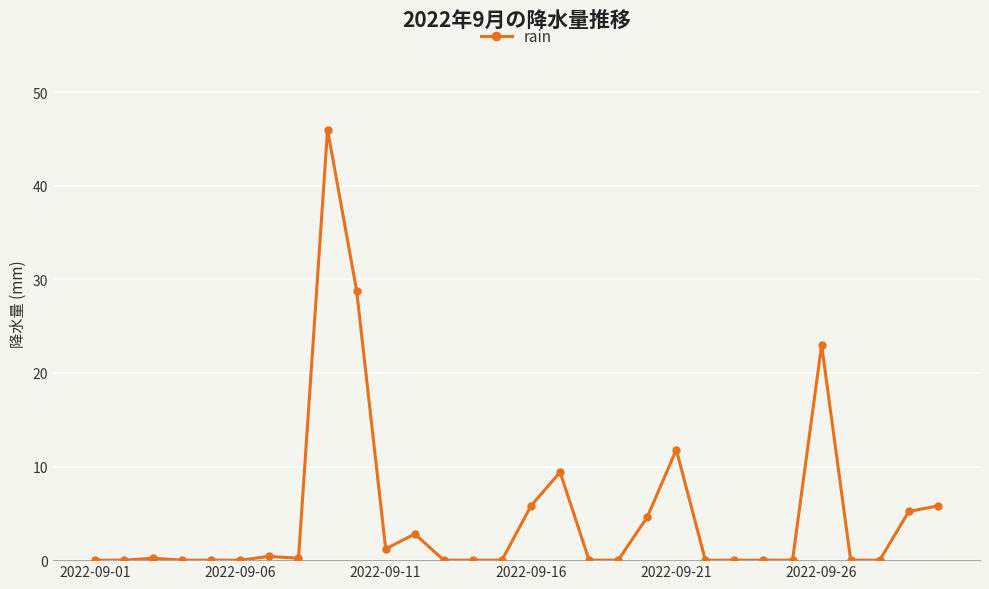

What is the difference between the maximum and minimum values?

46.0